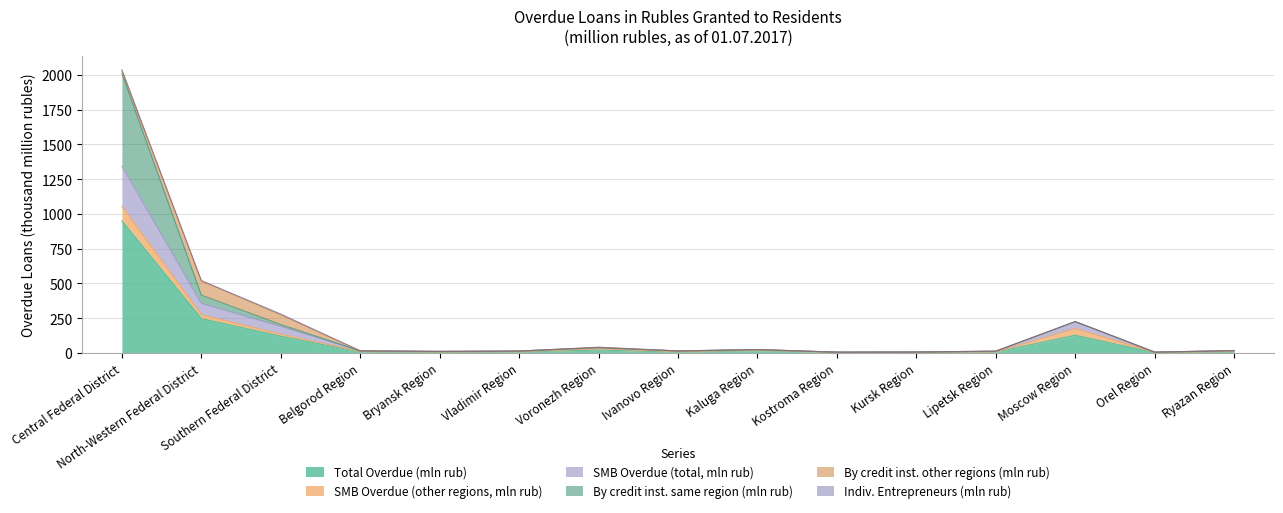

At which label does SMB Overdue (total, mln rub) first exceed 15?

Central Federal District